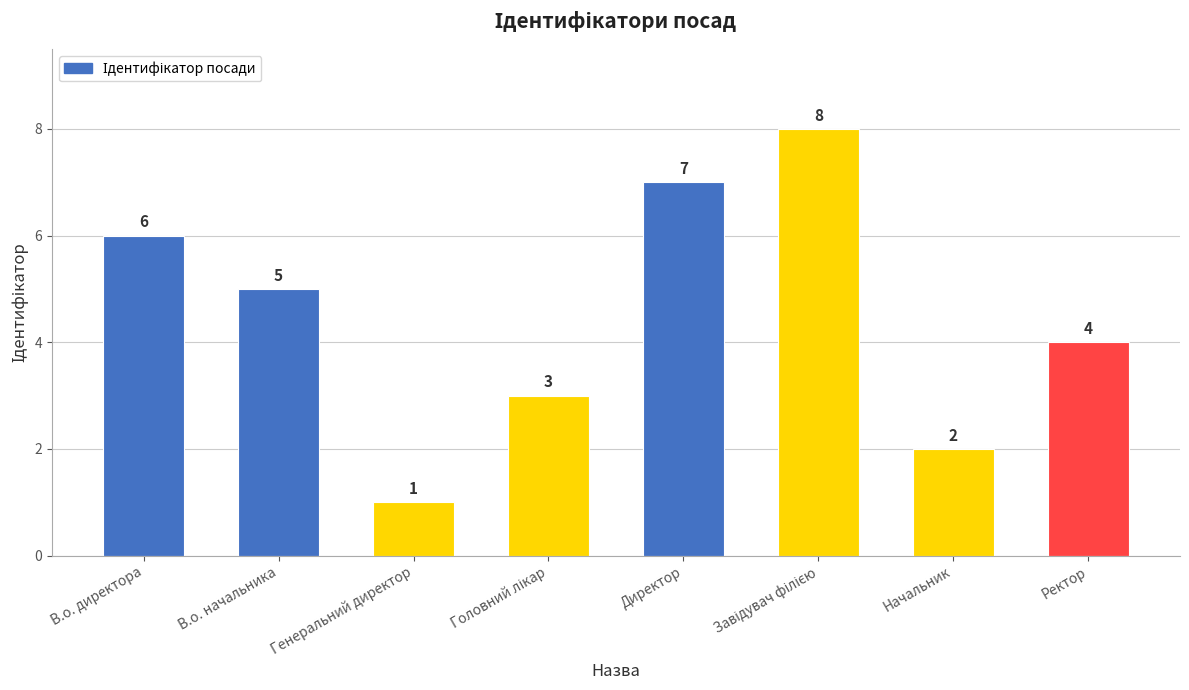

How many values are between 3 and 7?

5